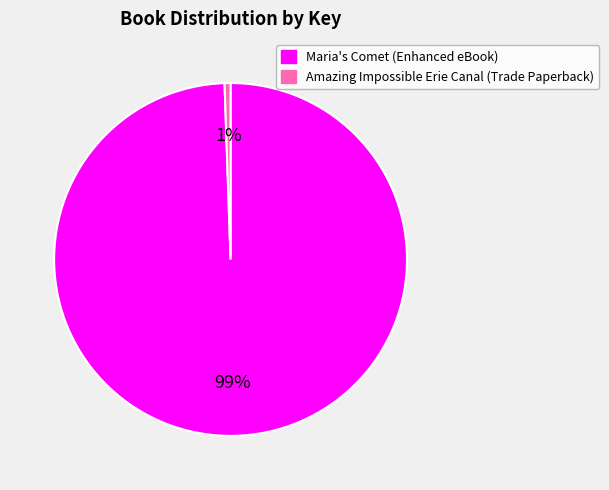

Count the number of slices in the pie.

2